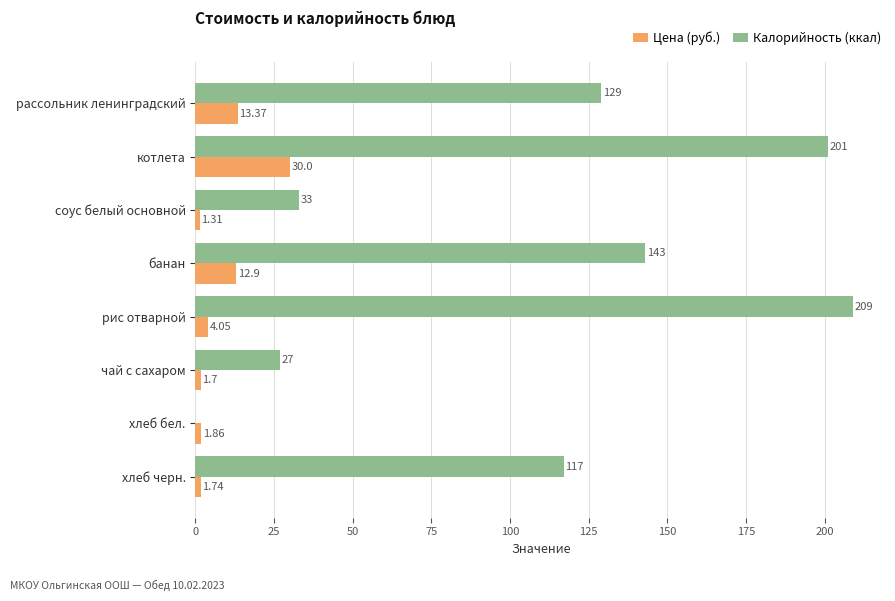

Which category has the highest value in the Калорийность (ккал) series?

рис отварной